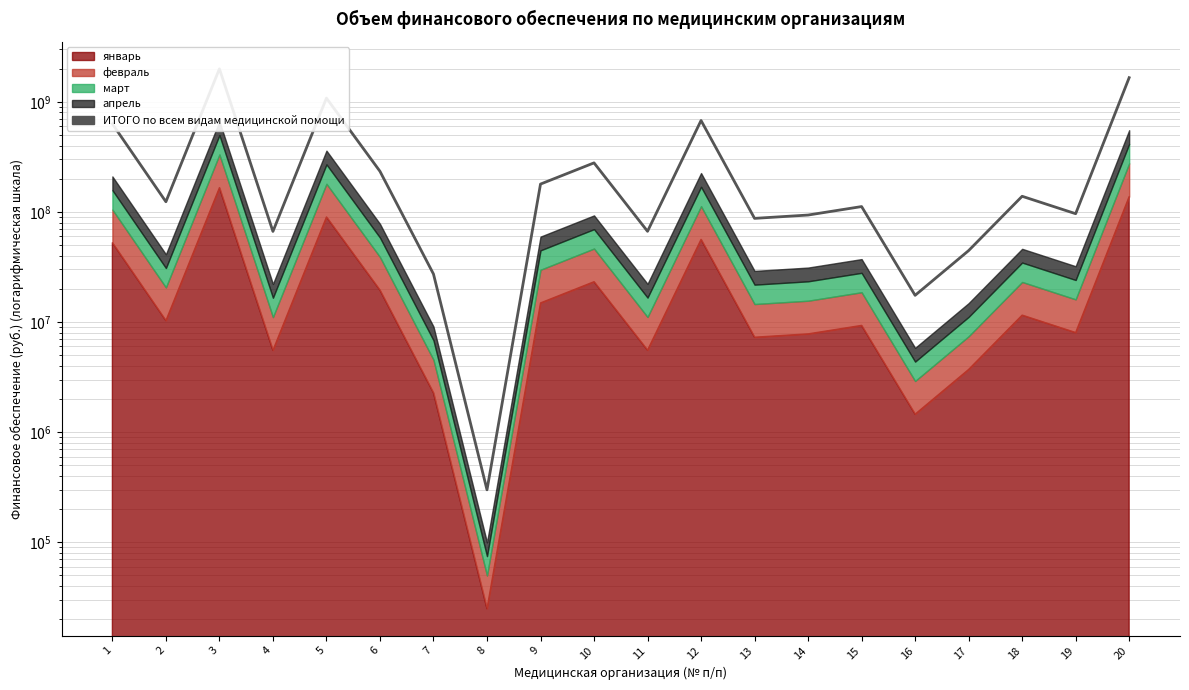

Rank the categories by value from highest to lowest.

3, 20, 5, 12, 1, 10, 6, 9, 18, 2, 15, 19, 14, 13, 11, 4, 17, 7, 16, 8